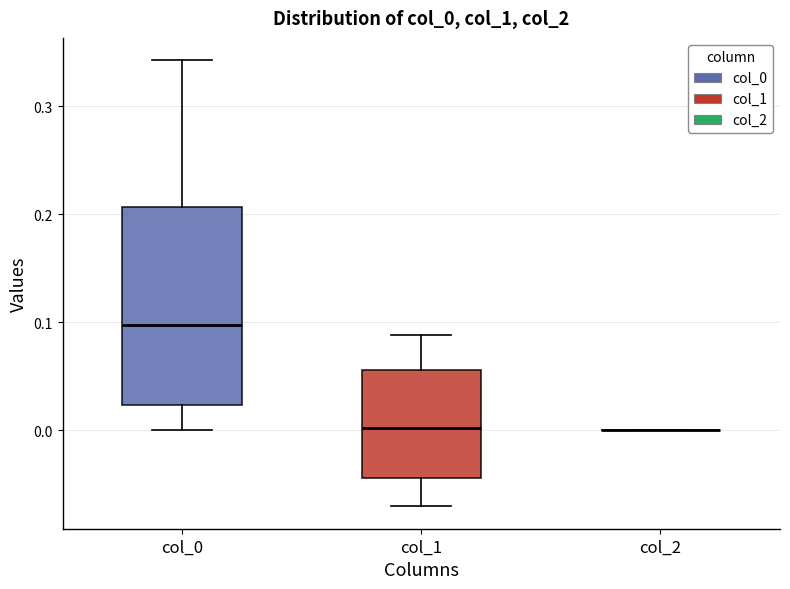

Reading left to right, transcribe this box plot: for each box, give where its median line is, the range the box spans, and where its two whiskers end, as read against the y-axis. The values are not printed on the chart, so give them approximately, as read against the axis.

col_0: median 0.10, box 0.02 to 0.21, whiskers 0.00 to 0.34
col_1: median 0.00, box -0.04 to 0.06, whiskers -0.07 to 0.09
col_2: box collapsed to a line at 0.00, whiskers 0.00 to 0.00